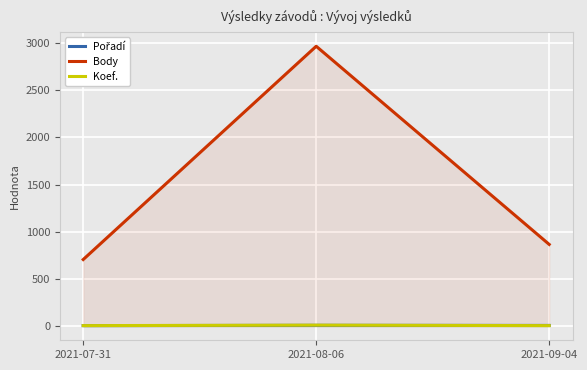

Rank the series at 2021-08-06 from highest to lowest value.

Body, Koef., Pořadí